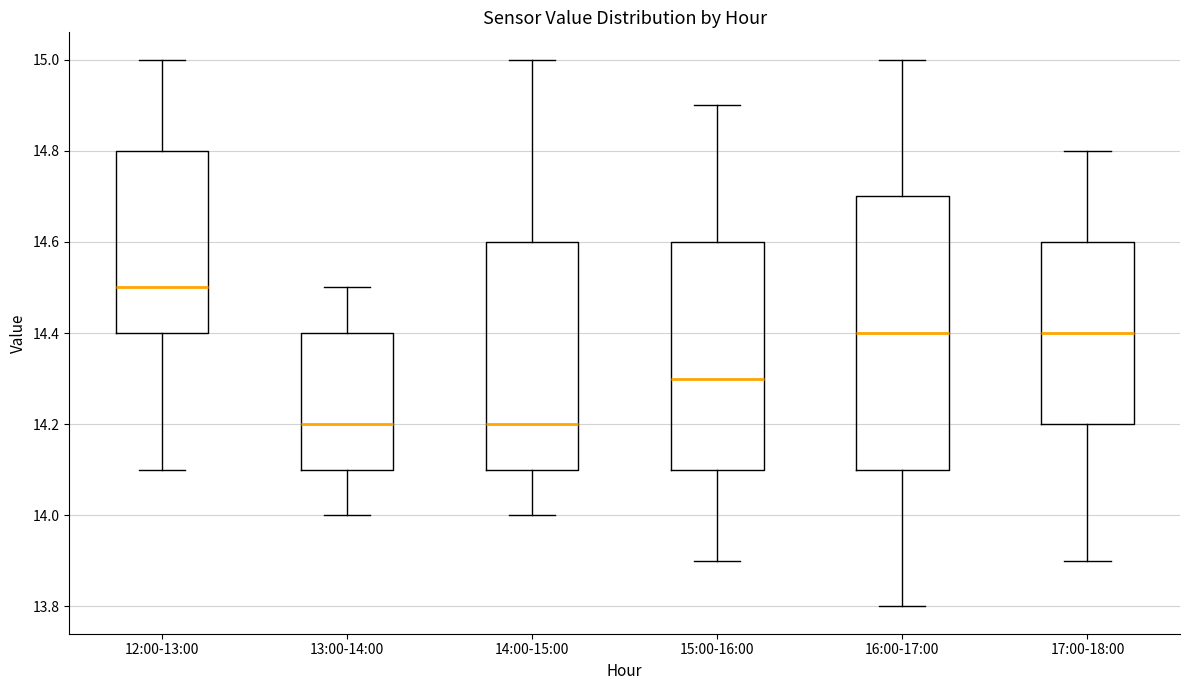

Reading left to right, read every box against the y-axis: the position of its median line, the range the box covers, and the ends of its whiskers. The values are not printed on the chart, so give them approximately, as read against the axis.

12:00-13:00: median 14.5, box 14.4 to 14.8, whiskers 14.1 to 15.0
13:00-14:00: median 14.2, box 14.1 to 14.4, whiskers 14.0 to 14.5
14:00-15:00: median 14.2, box 14.1 to 14.6, whiskers 14.0 to 15.0
15:00-16:00: median 14.3, box 14.1 to 14.6, whiskers 13.9 to 14.9
16:00-17:00: median 14.4, box 14.1 to 14.7, whiskers 13.8 to 15.0
17:00-18:00: median 14.4, box 14.2 to 14.6, whiskers 13.9 to 14.8